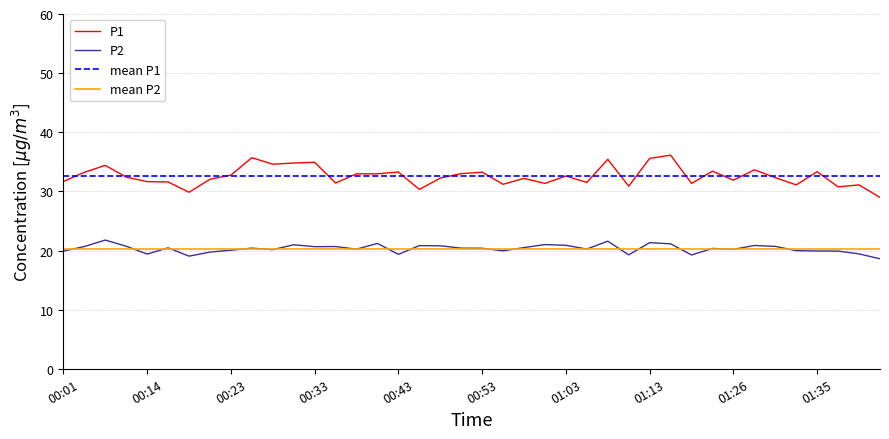

True or false: P1 and P2 intersect in this chart.

False